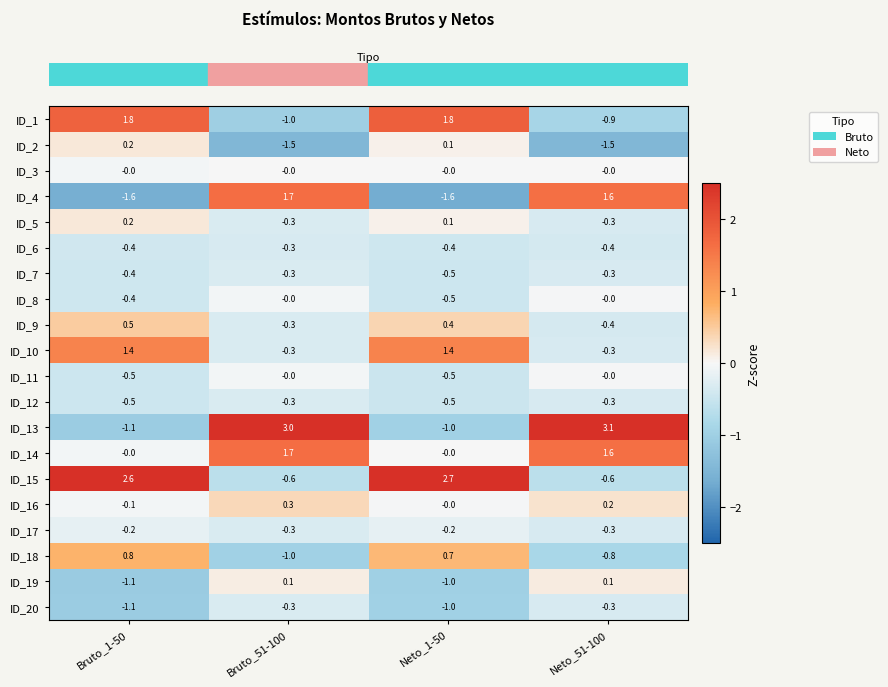

At which category is the sum across all series the highest?

Bruto_51-100